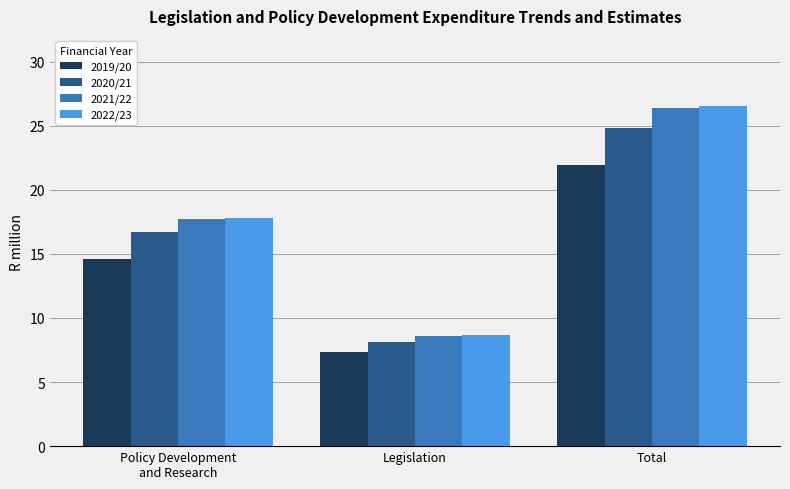

What is the value of the 2019/20 bar at the 3rd from the left?

21.9